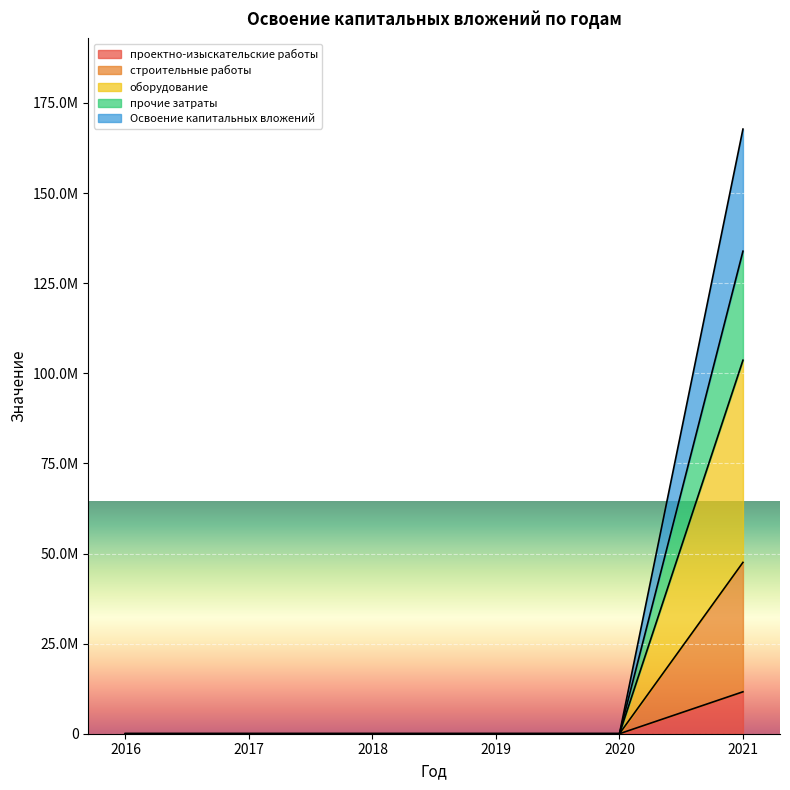

At which category does the chart reach its minimum across all series?

2016